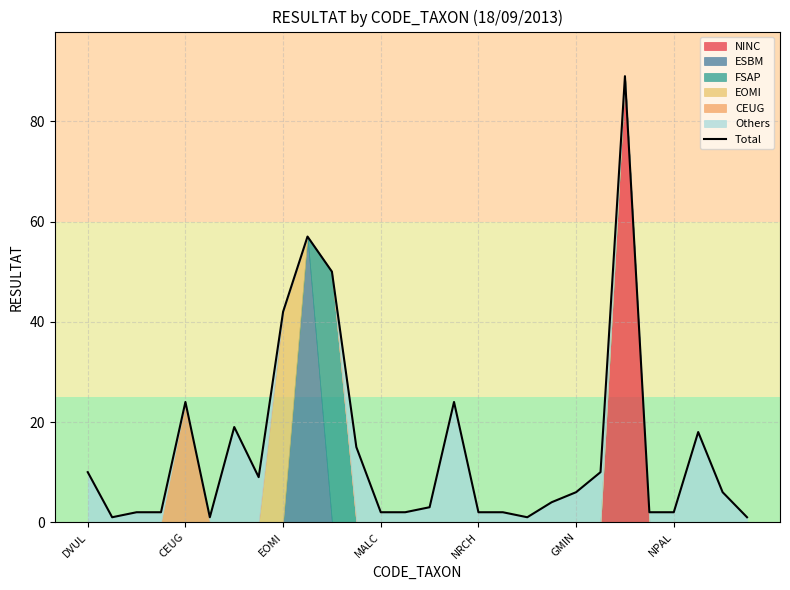

Where is Total nearest to the value 45?

EOMI